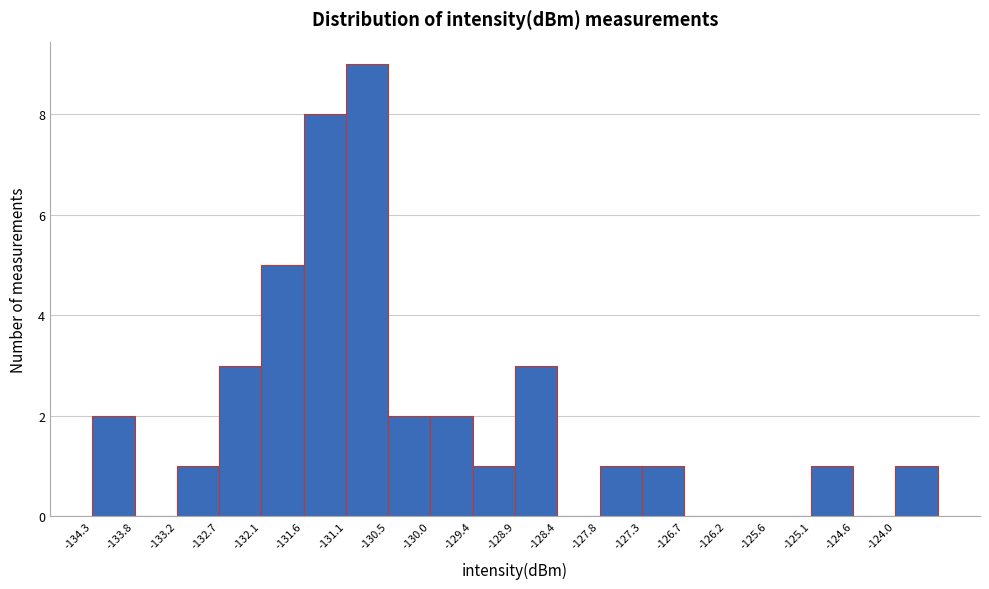

Reading left to right, list every bar in this chart as the range it spans on the x-axis followed by its height. Neither the bar edges nor the heights are printed on the chart, so give them approximately, as read against the axes.

-134.3 to -133.8: 2
-133.8 to -133.2: 0
-133.2 to -132.7: 1
-132.7 to -132.1: 3
-132.1 to -131.6: 5
-131.6 to -131.1: 8
-131.1 to -130.5: 9
-130.5 to -130.0: 2
-130.0 to -129.4: 2
-129.4 to -128.9: 1
-128.9 to -128.4: 3
-128.4 to -127.8: 0
-127.8 to -127.3: 1
-127.3 to -126.7: 1
-126.7 to -126.2: 0
-126.2 to -125.6: 0
-125.6 to -125.1: 0
-125.1 to -124.6: 1
-124.6 to -124.0: 0
-124.0 to -123.5: 1